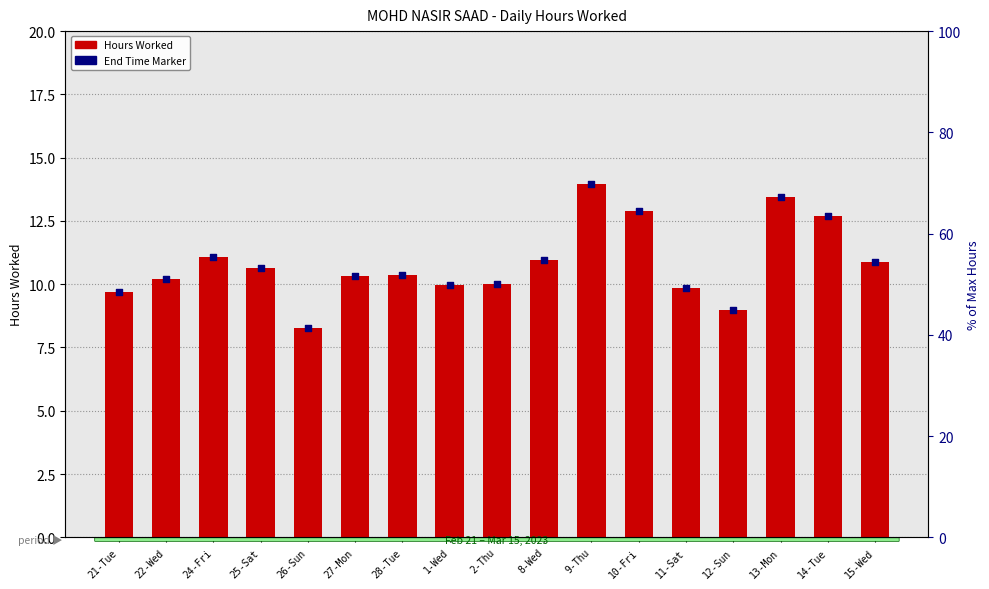

At how many categories does at least one series exceed 12?

4